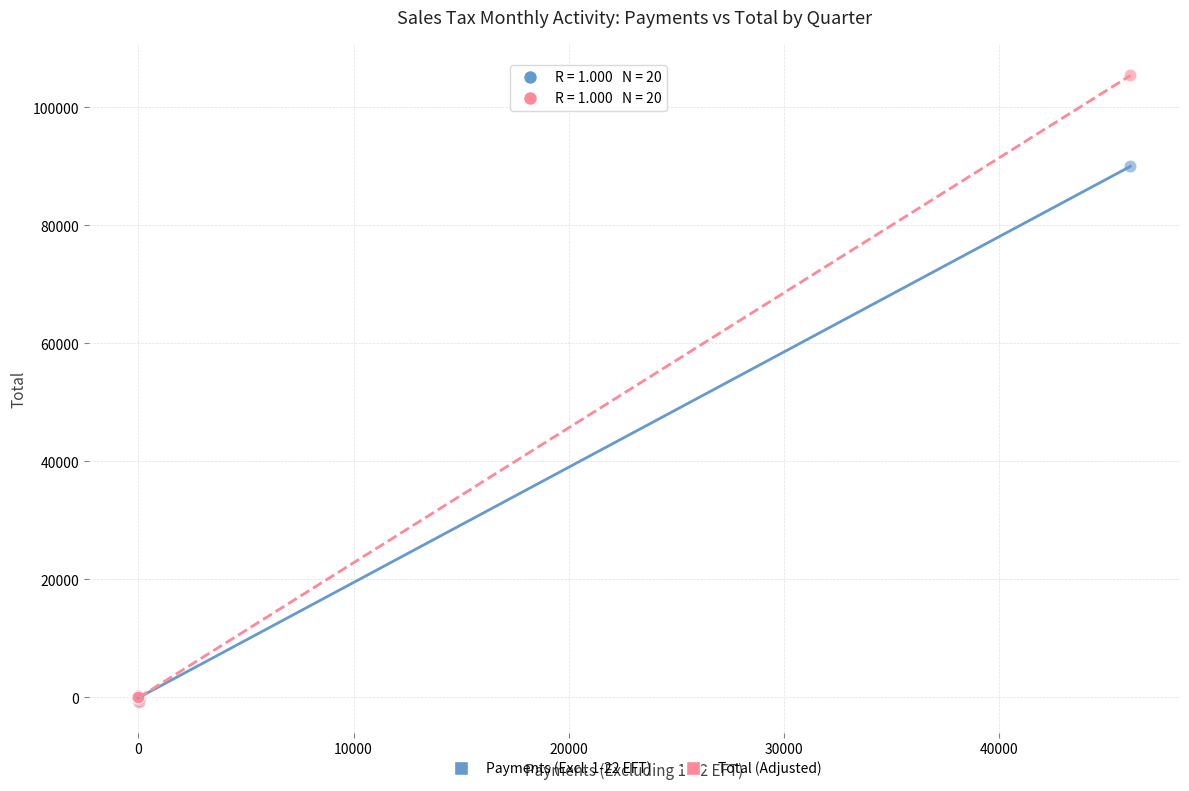

Which series has the widest spread of Y values?

Total (Adjusted)